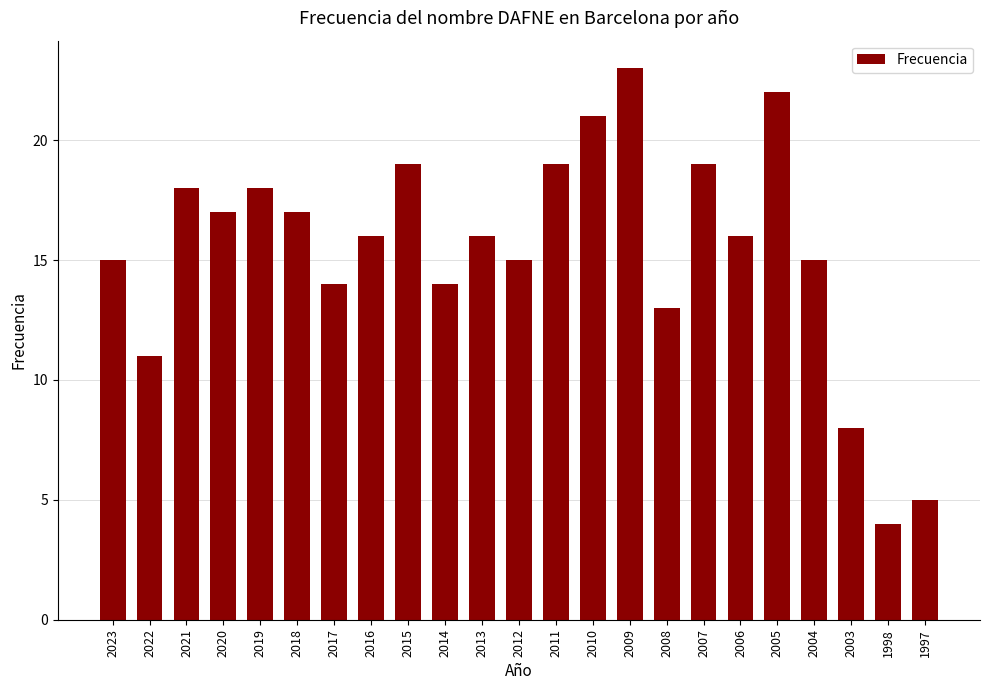

What is the greatest value displayed?

23